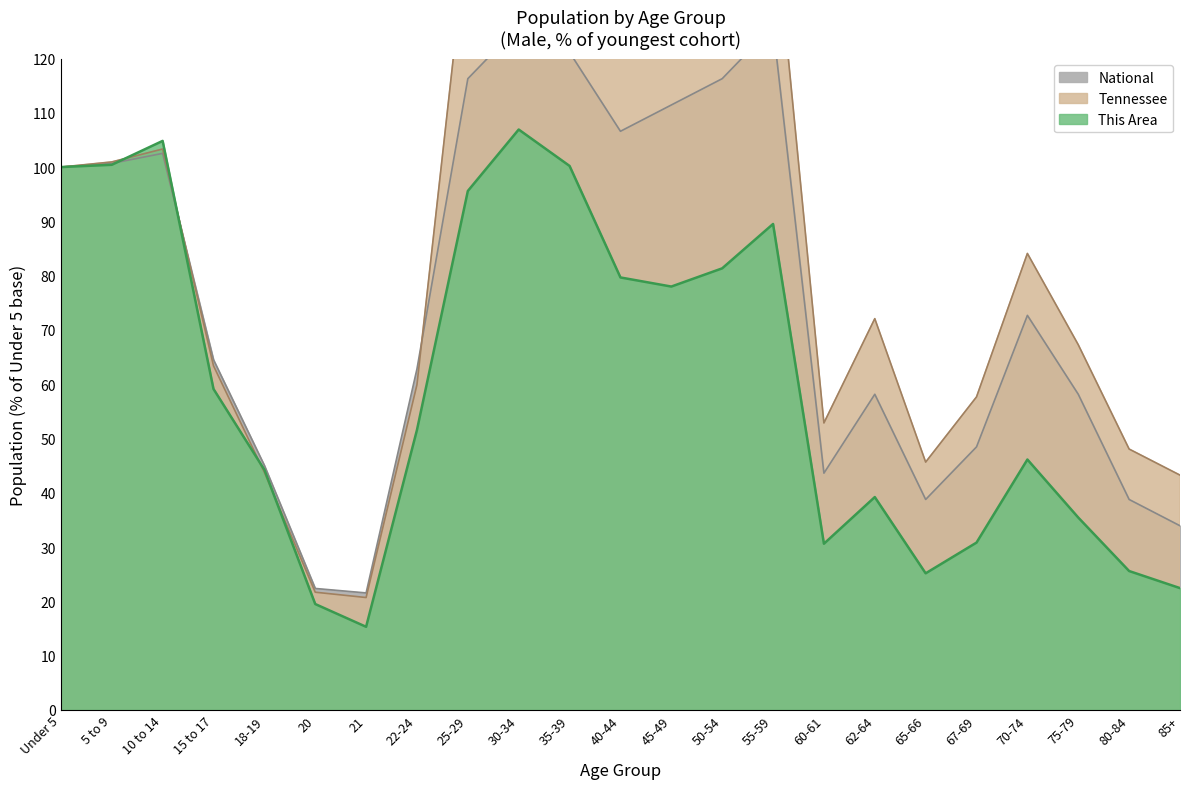

At how many categories does at least one series exceed 50?

17